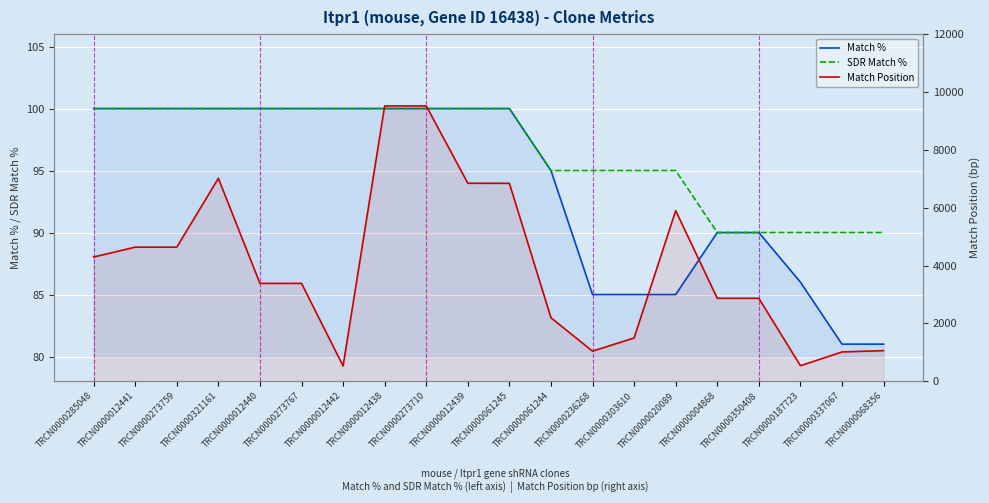

Which category has the lowest value in the SDR Match % series?

TRCN0000004868